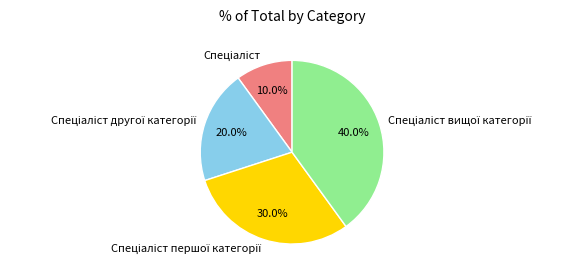

Does any single category account for the majority?

No